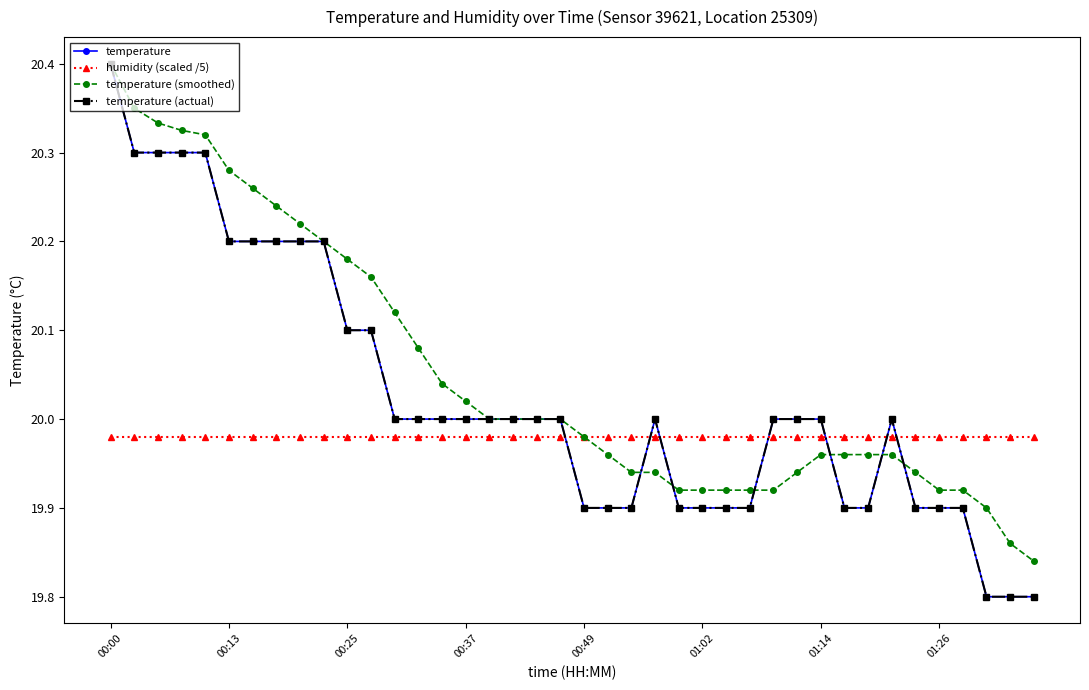

What is the maximum value for temperature?

20.4